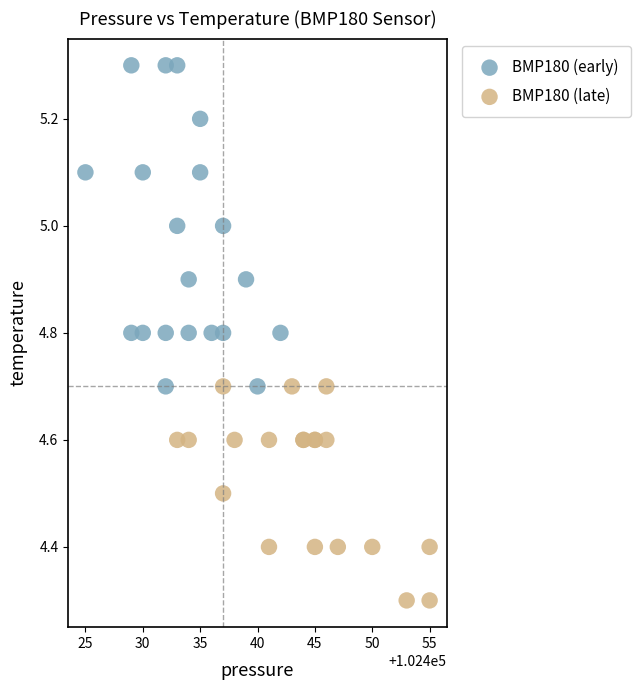

What are all the series names shown in the legend?

BMP180 (early), BMP180 (late)